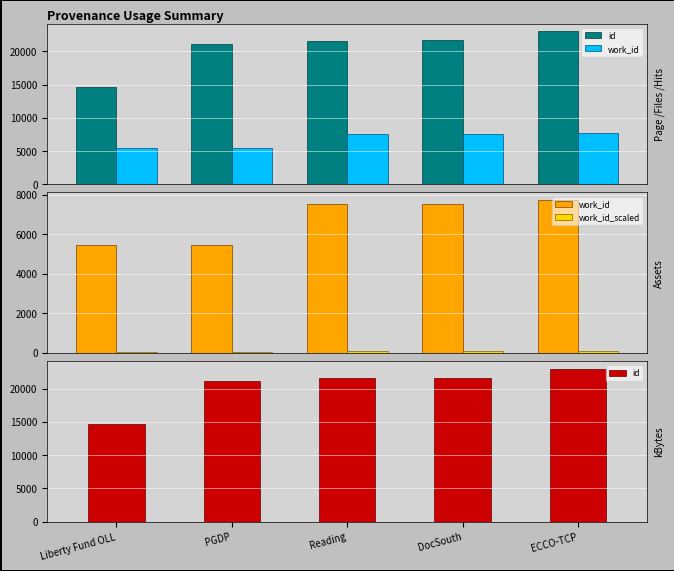

What are all the series names shown in the legend?

id, work_id, work_id_scaled